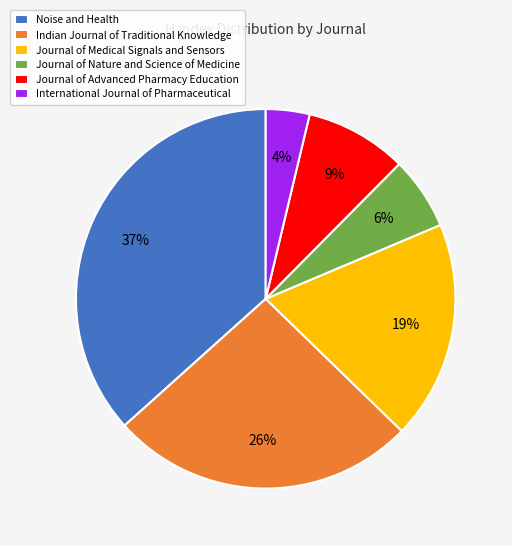

To the nearest percent, what is the average slice percentage?

17%